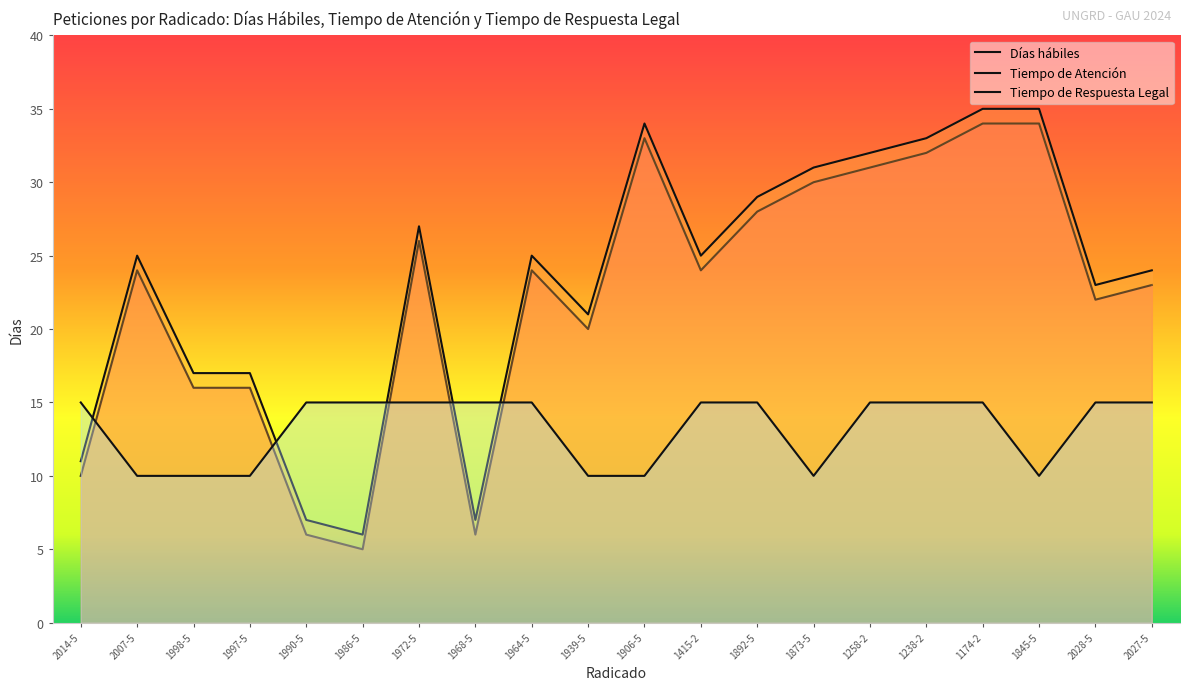

How many times do Tiempo de Respuesta Legal and Tiempo de Atención cross each other?

5